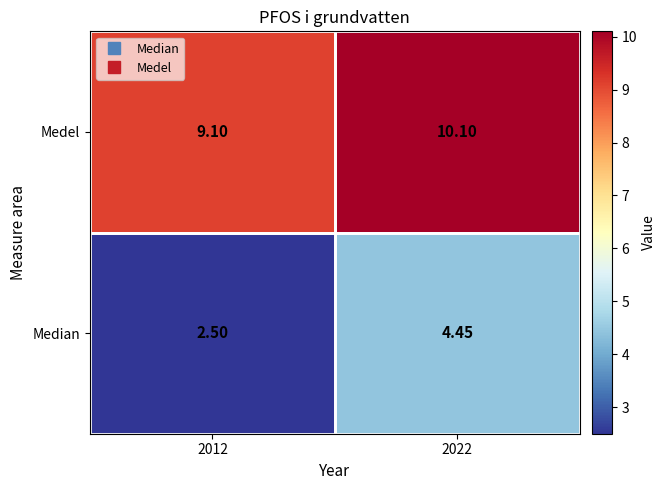

List the series in order of their overall mean, highest first.

Medel, Median